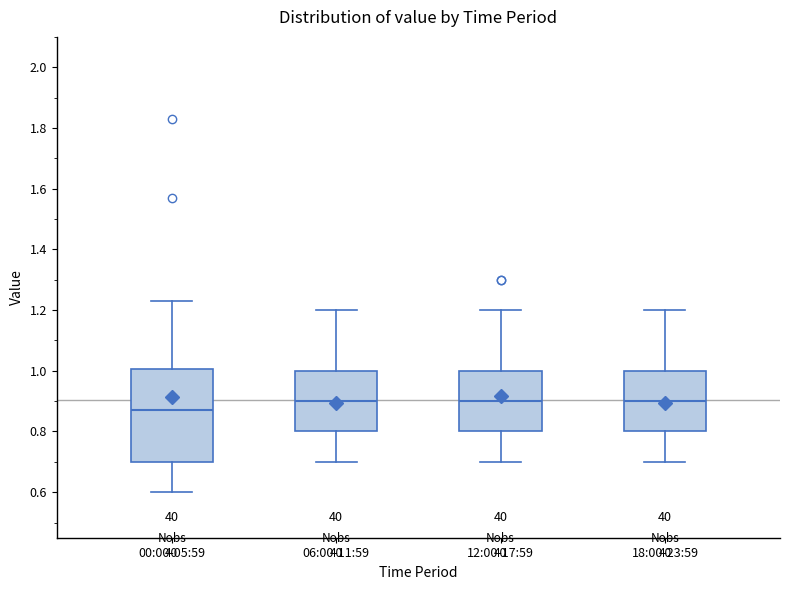

Where is the upper edge of the box for 18:00-23:59 on the y-axis? The values are not printed on the chart, so give them approximately, as read against the axis.

1.00